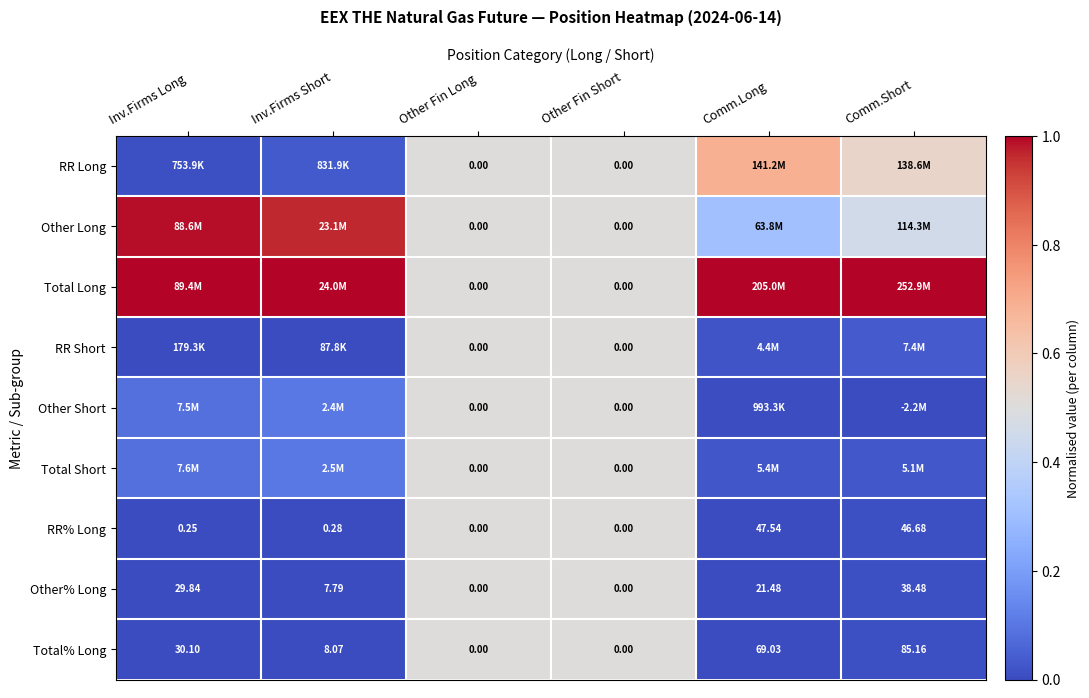

Where does the Other% Long series first go above 21?

Inv.Firms Long